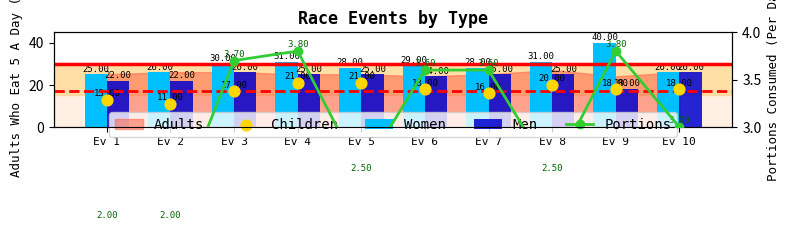

Which series has the largest Y range (max minus min)?

Women